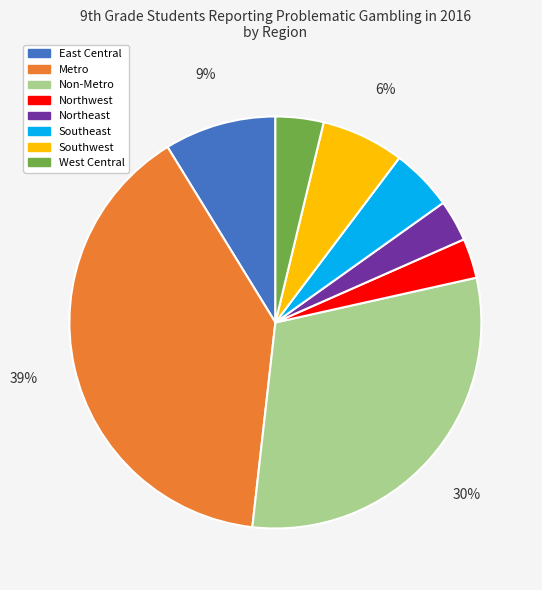

The East Central slice represents 2% of the pie. True or false?

False